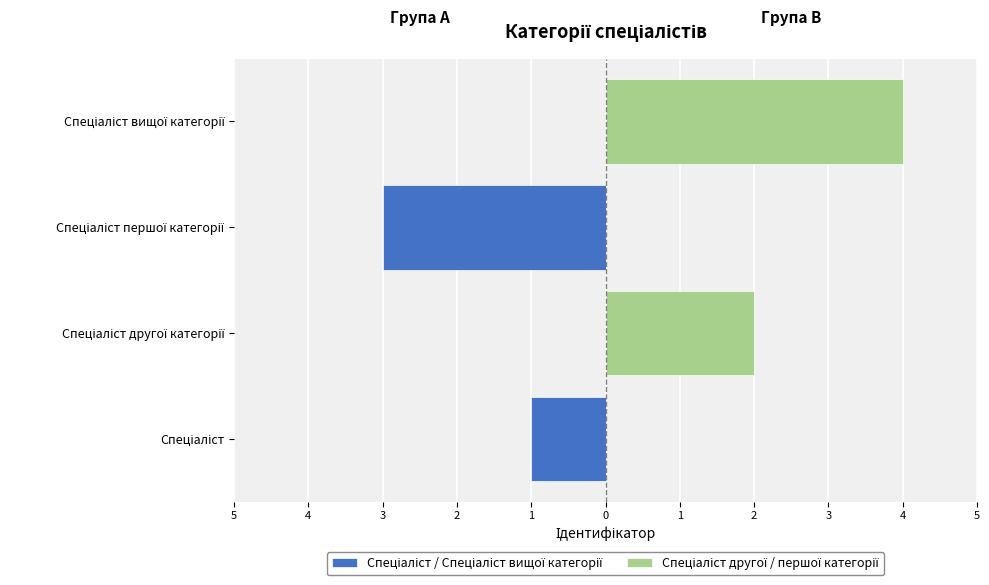

What is the sum of all Спеціаліст другої / першої категорії values?

6